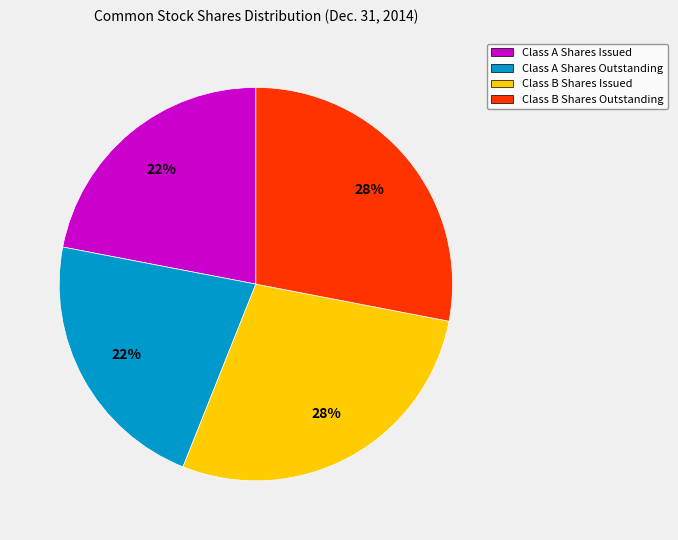

Is it true that Class B Shares Outstanding is 28% of the pie?

True